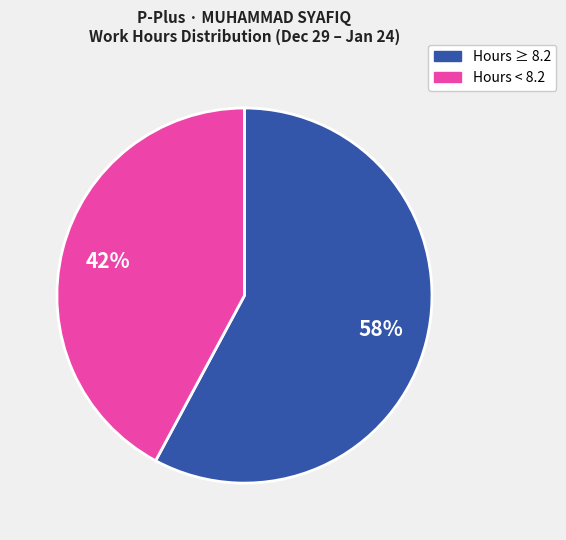

Is there any slice that represents more than half of the pie?

Yes